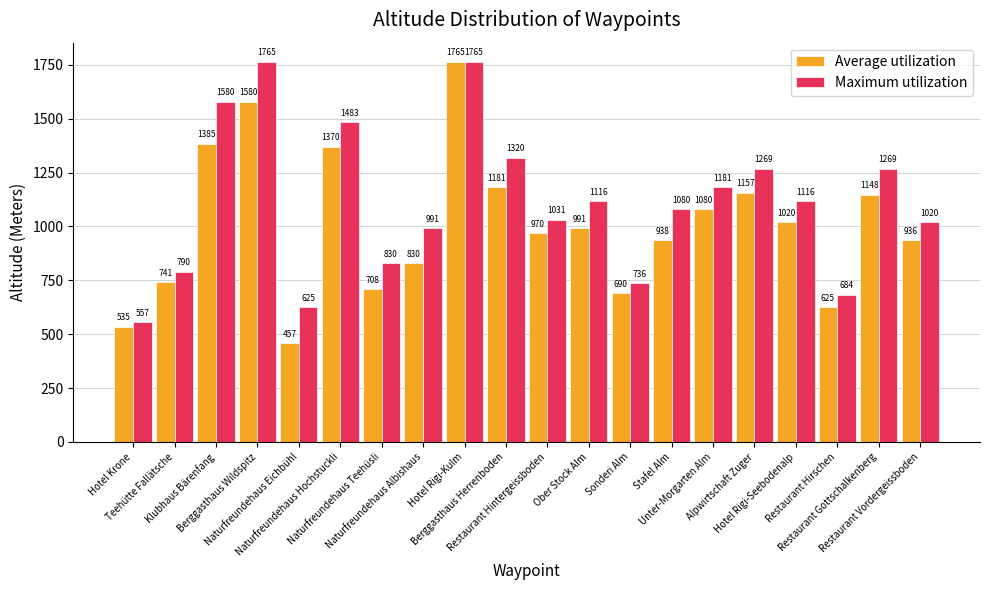

Count the number of data series in this chart.

2